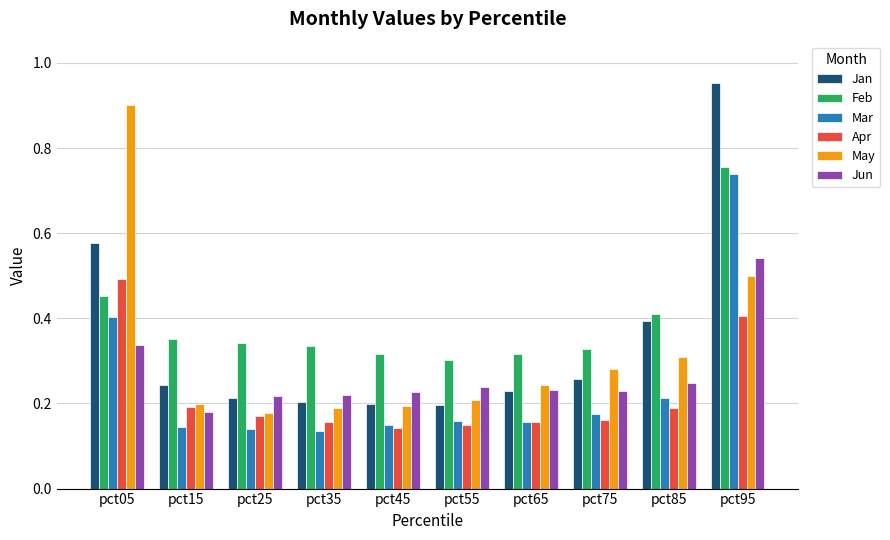

The value of Apr at pct65 is 0.2. True or false?

True